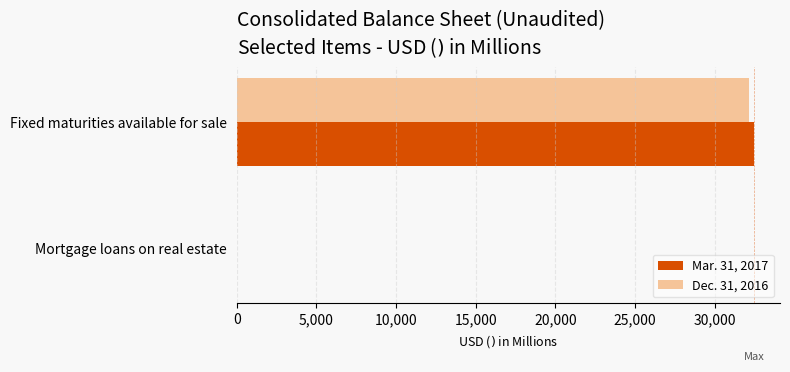

At which label does Mar. 31, 2017 reach its peak?

Fixed maturities available for sale